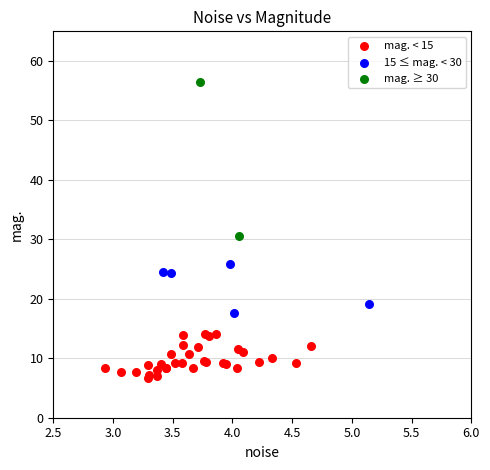

Which series has the widest spread of Y values?

mag. ≥ 30